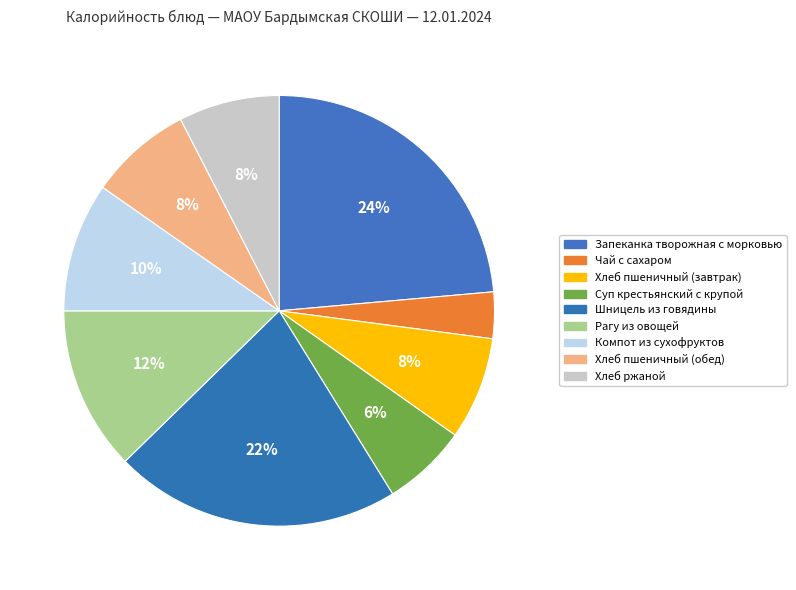

Rank the categories by value from lowest to highest.

Чай с сахаром, Суп крестьянский с крупой, Хлеб ржаной, Хлеб пшеничный (завтрак), Хлеб пшеничный (обед), Компот из сухофруктов, Рагу из овощей, Шницель из говядины, Запеканка творожная с морковью